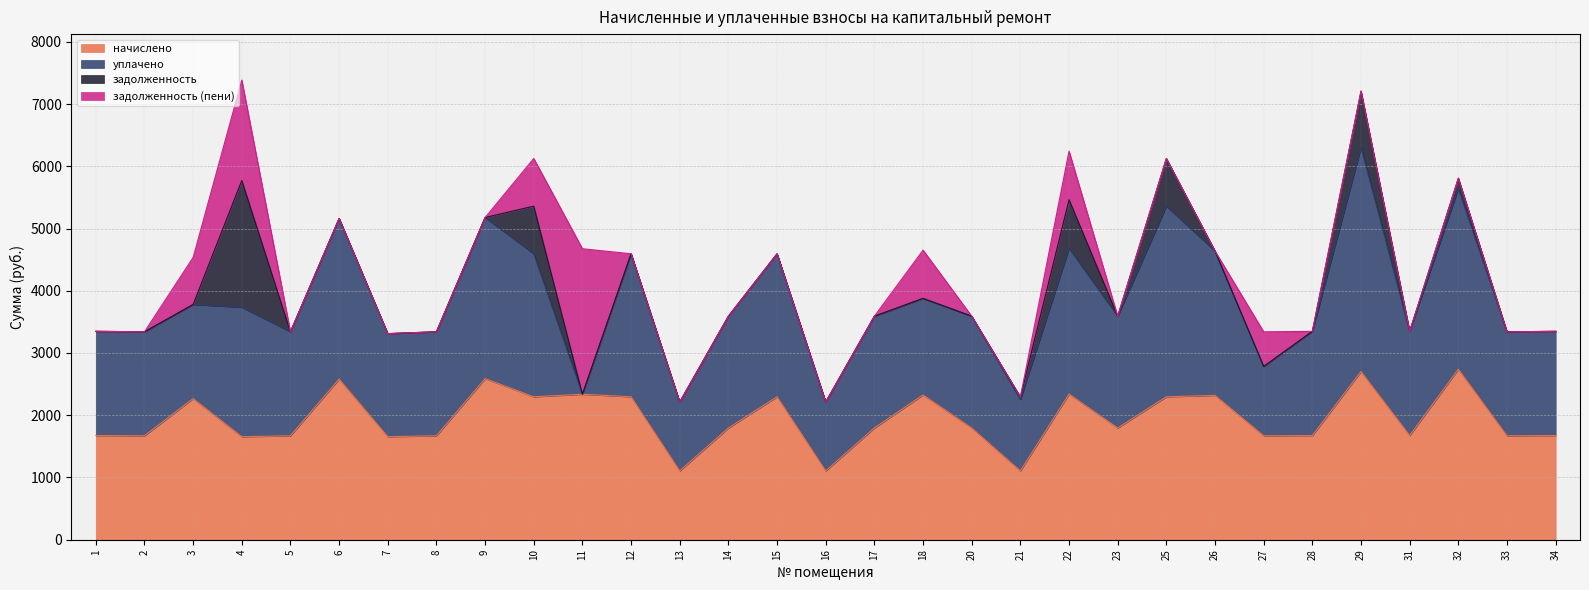

How many lines are shown in the chart?

4